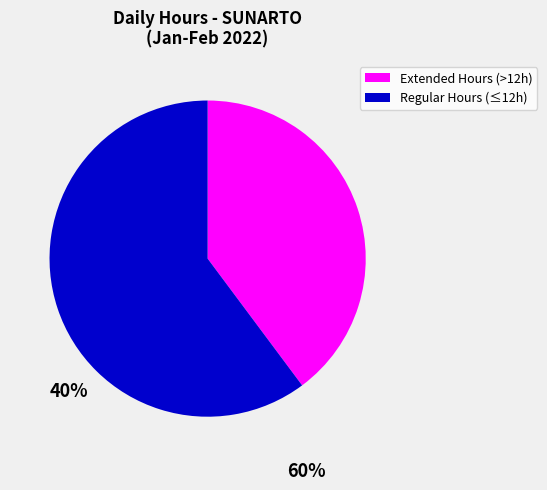

Is there any slice that represents more than half of the pie?

Yes